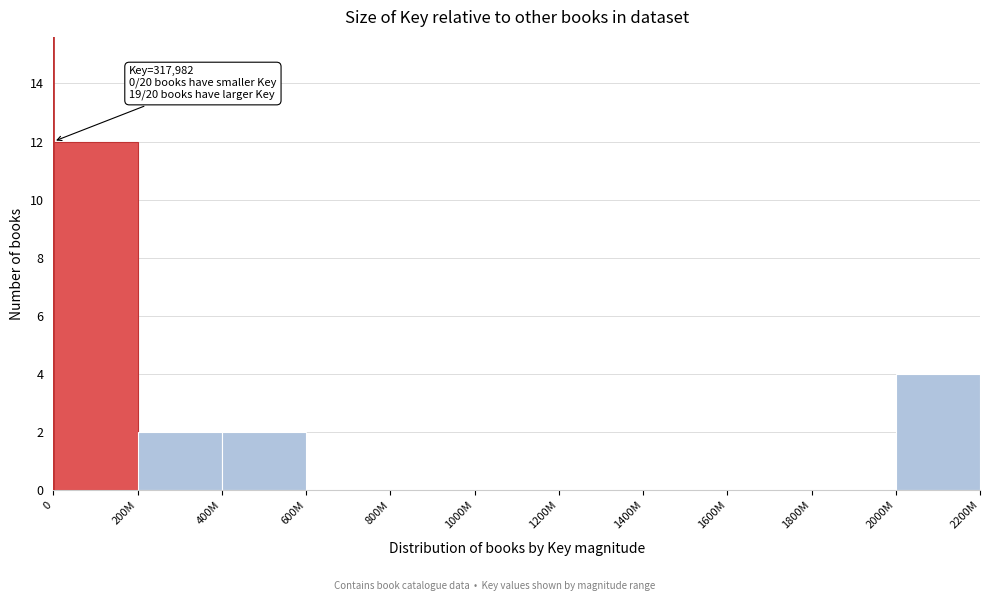

Reading left to right, list all the values displayed in this chart.

0=12	200M=2	400M=2	600M=0	800M=0	1000M=0	1200M=0	1400M=0	1600M=0	1800M=0	2000M=4